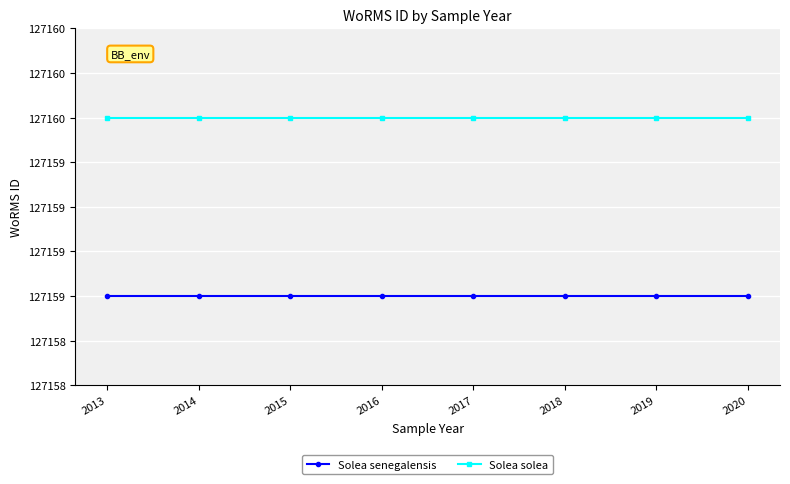

True or false: Solea solea and Solea senegalensis cross at least once.

False